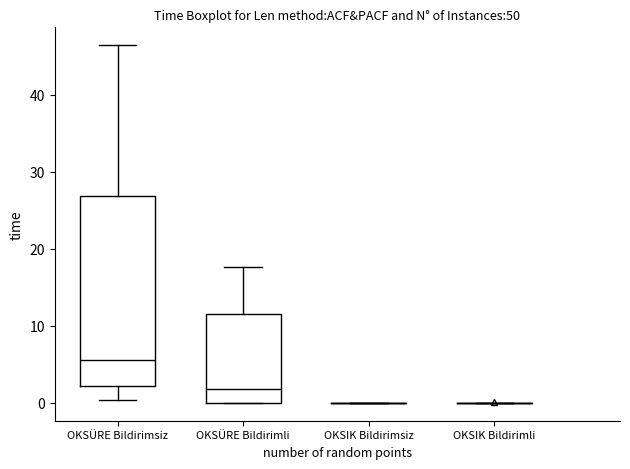

Reading left to right, read every box against the y-axis: the position of its median line, the range the box covers, and the ends of its whiskers. The values are not printed on the chart, so give them approximately, as read against the axis.

OKSÜRE Bildirimsiz: median 6, box 2 to 27, whiskers 0 to 46
OKSÜRE Bildirimli: median 2, box 0 to 12, whiskers 0 to 18
OKSIK Bildirimsiz: box collapsed to a line at 0, whiskers 0 to 0
OKSIK Bildirimli: box collapsed to a line at 0, whiskers 0 to 0